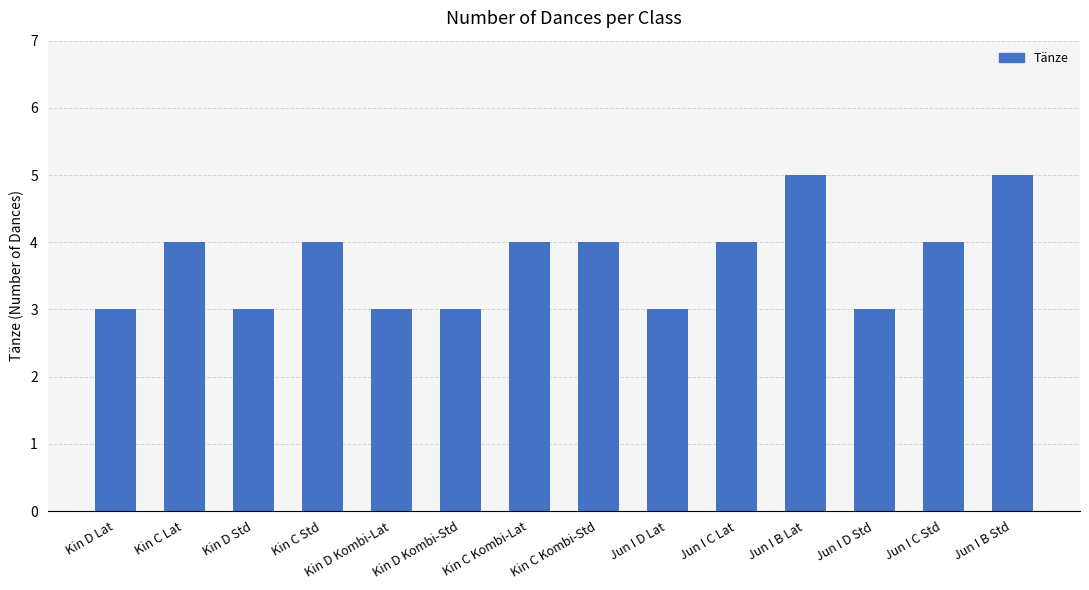

What is the change in value from Kin D Lat to Kin C Kombi-Lat?

+1